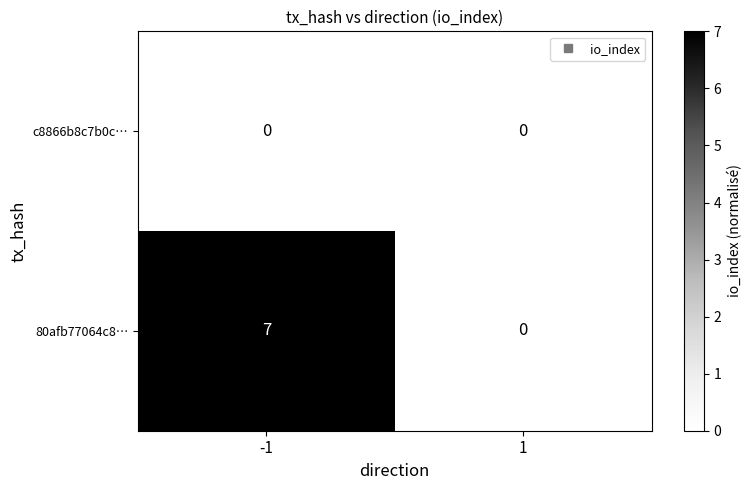

Which series has the widest spread of values?

80afb77064c8…